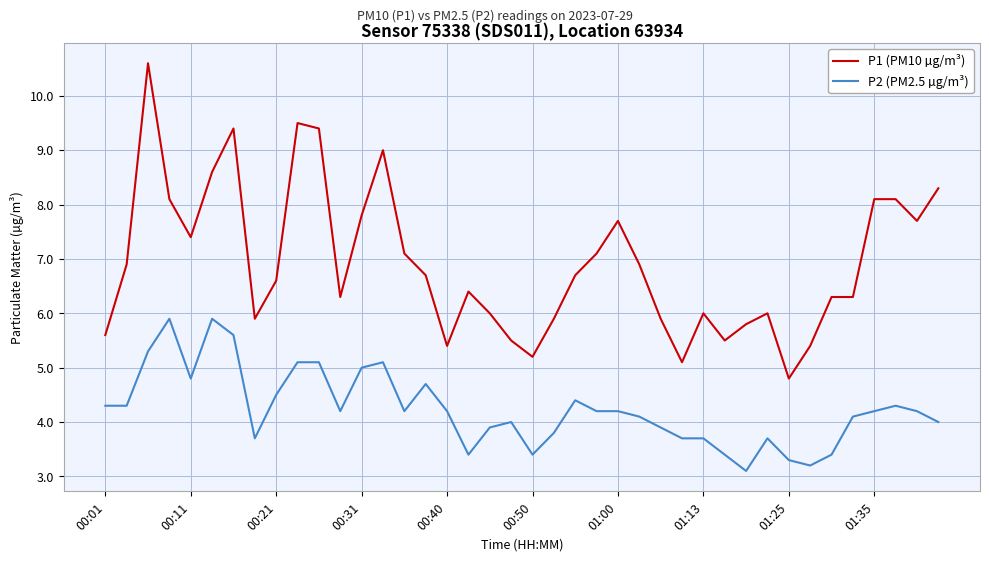

True or false: P2 (PM2.5 µg/m³) and P1 (PM10 µg/m³) intersect in this chart.

False